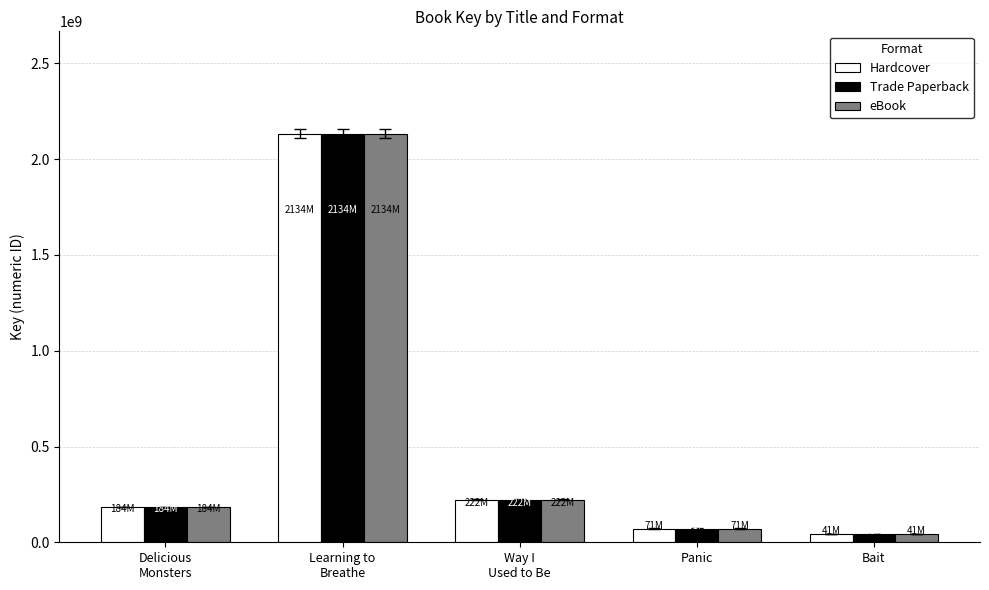

What position from the left is Panic?

4